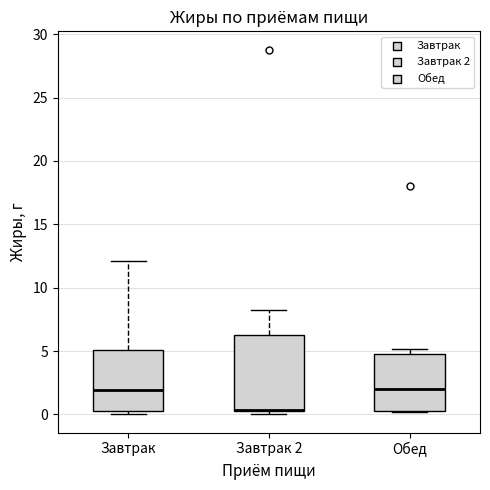

Which box is the tallest, from its lower edge to its upper edge?

Завтрак 2